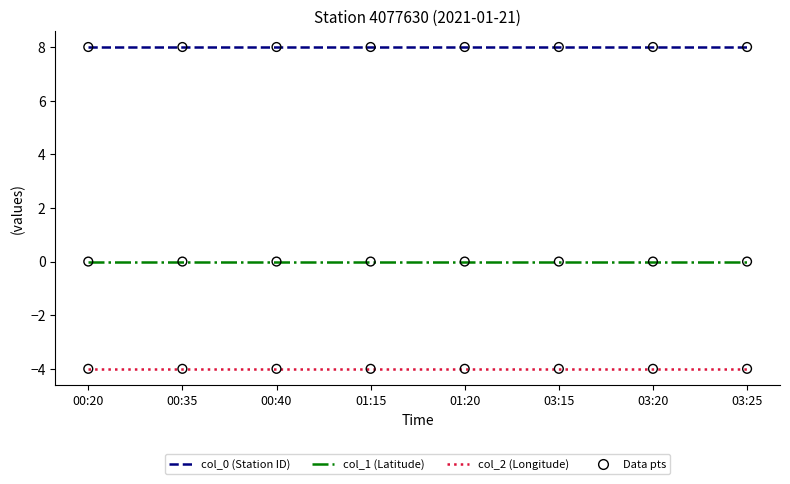

Is the value of col_1 (Latitude) at 03:20 greater than the value of col_2 (Longitude) at 00:40?

Yes